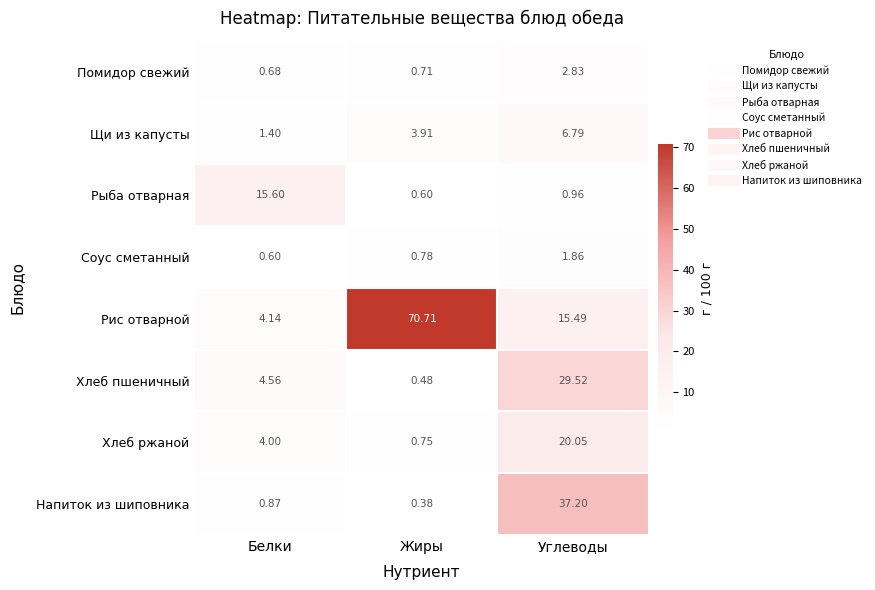

Rank the categories by Соус сметанный value from highest to lowest.

Углеводы, Жиры, Белки